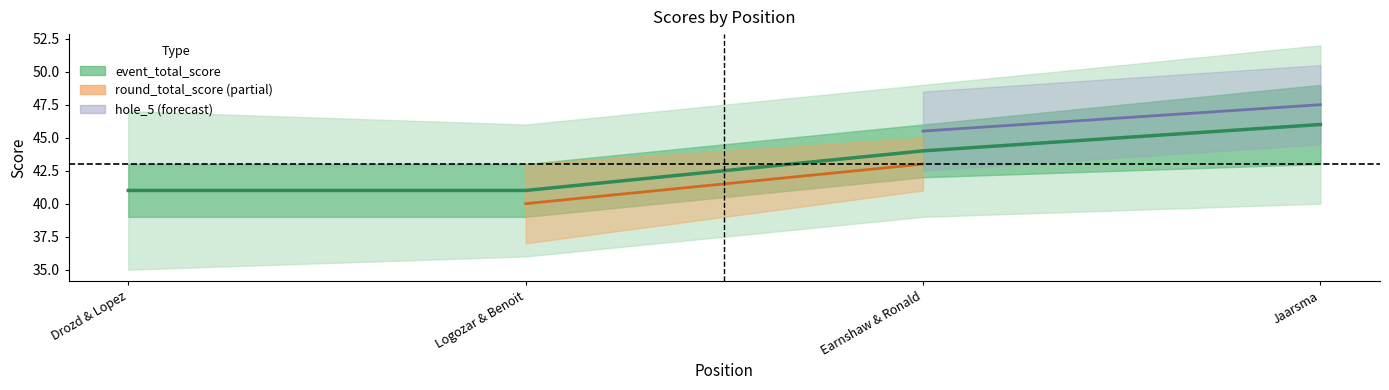

What is the approximate value of event_total_score at 2?

41